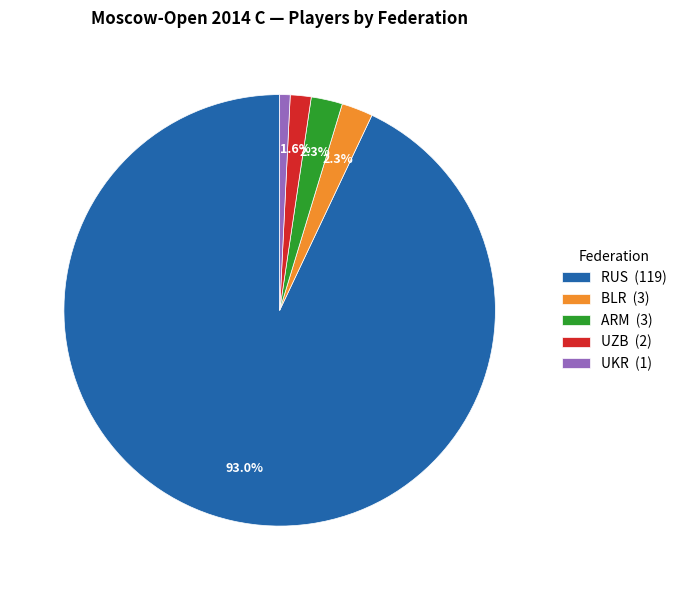

The BLR slice represents 2% of the pie. True or false?

True